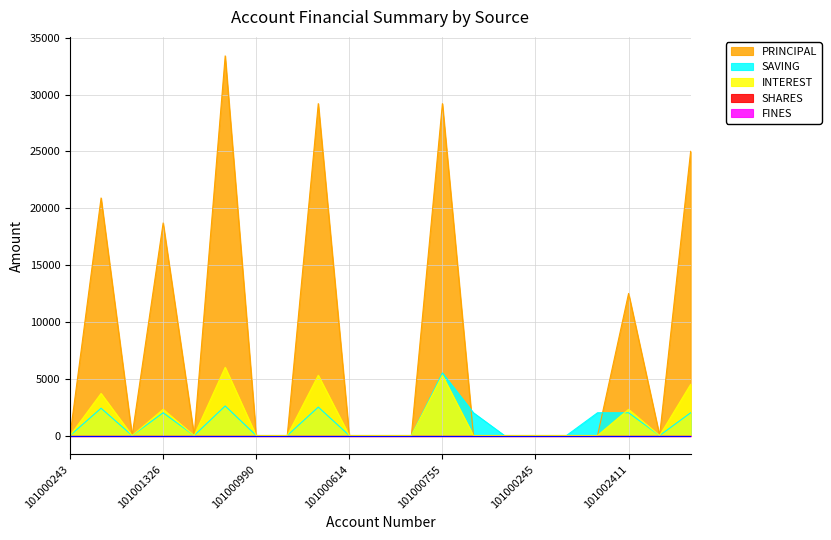

Between 101000289 and 101002648, which series saw the biggest shift?

PRINCIPAL